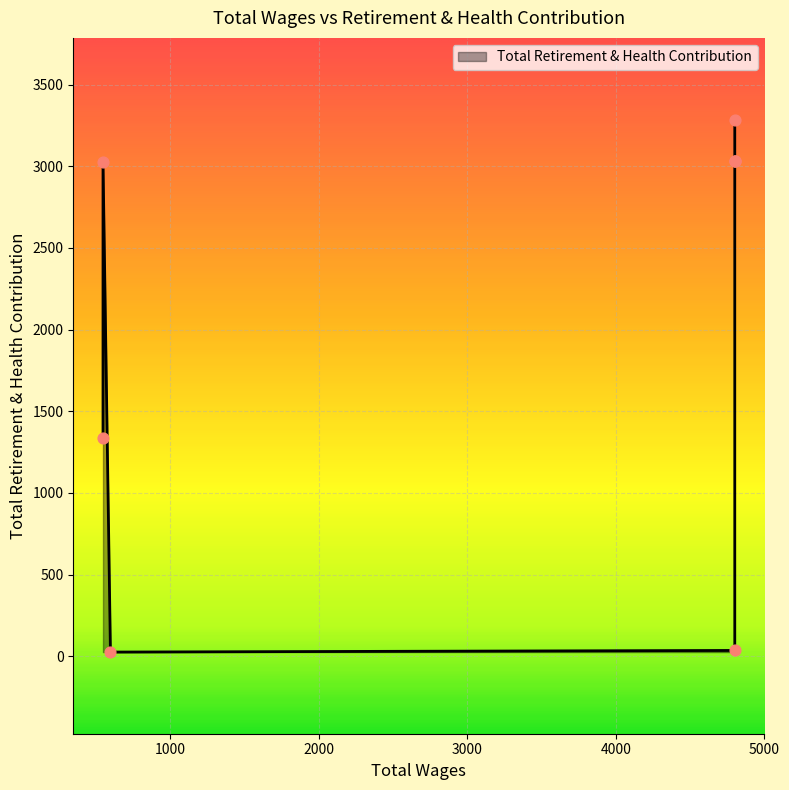

What is the ratio of the value at 4800.0 to the value at 4800.0?

1.1